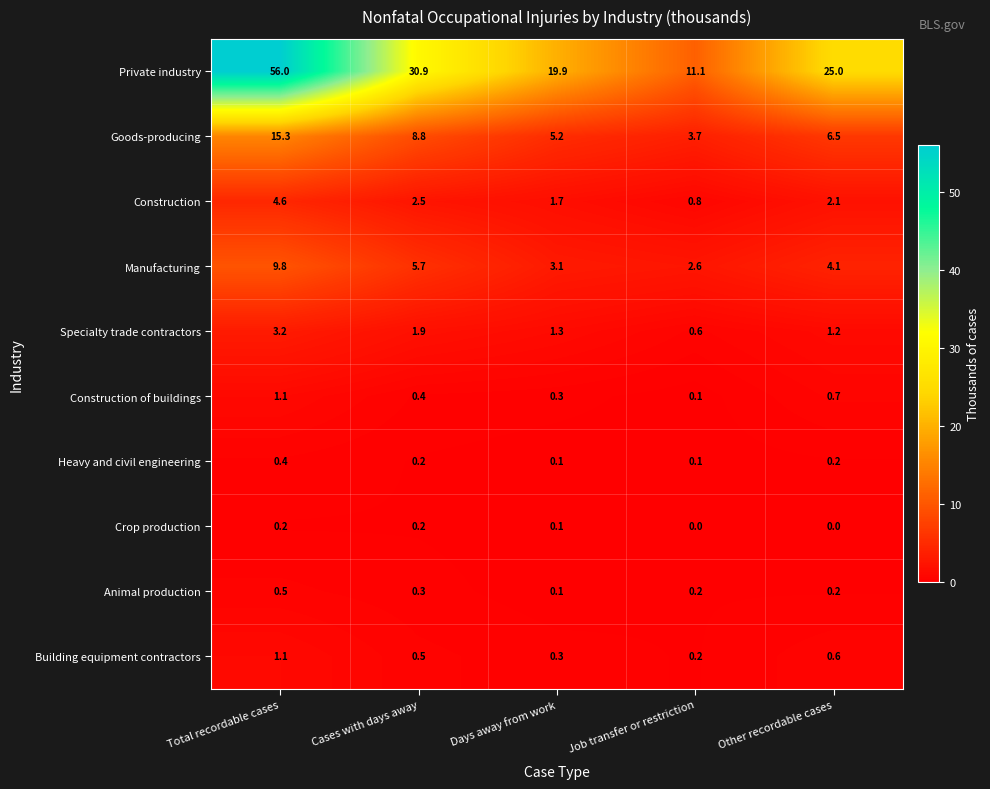

List the labels in order of Goods-producing value, smallest first.

Job transfer or restriction, Days away from work, Other recordable cases, Cases with days away, Total recordable cases